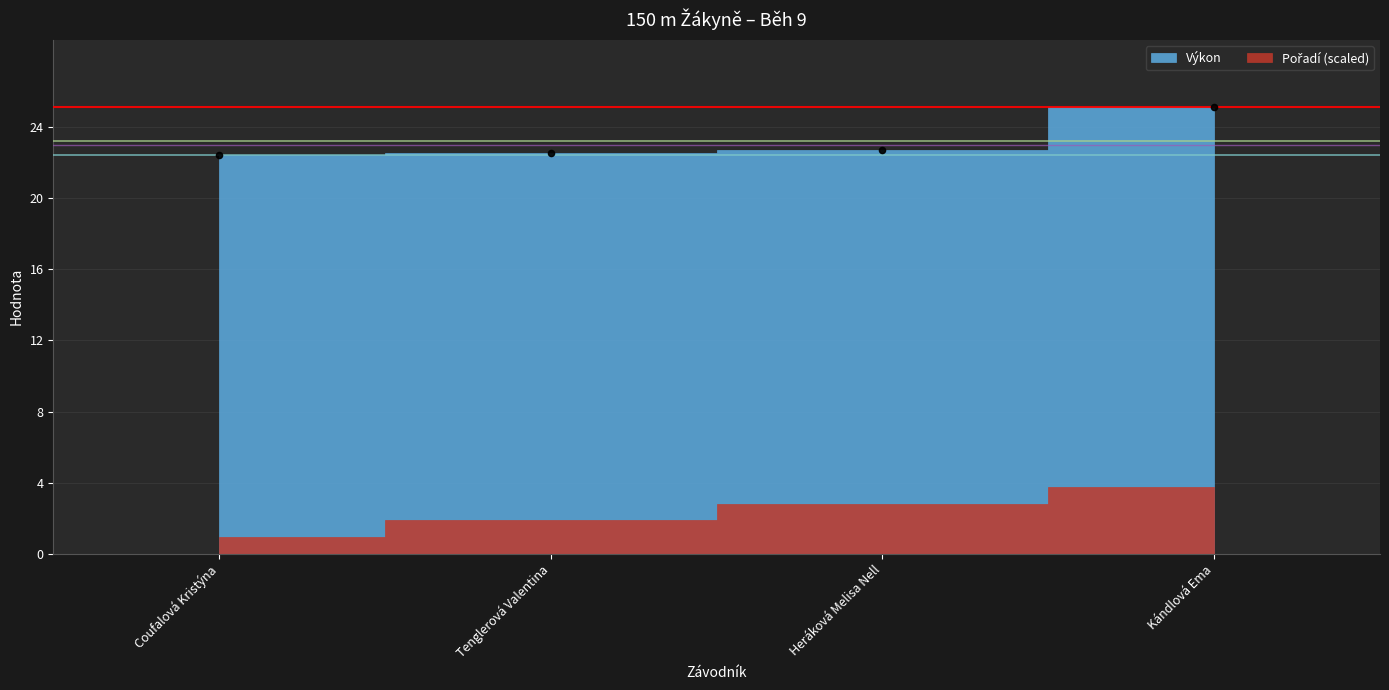

What is the range of Y values (max minus min)?

2.7